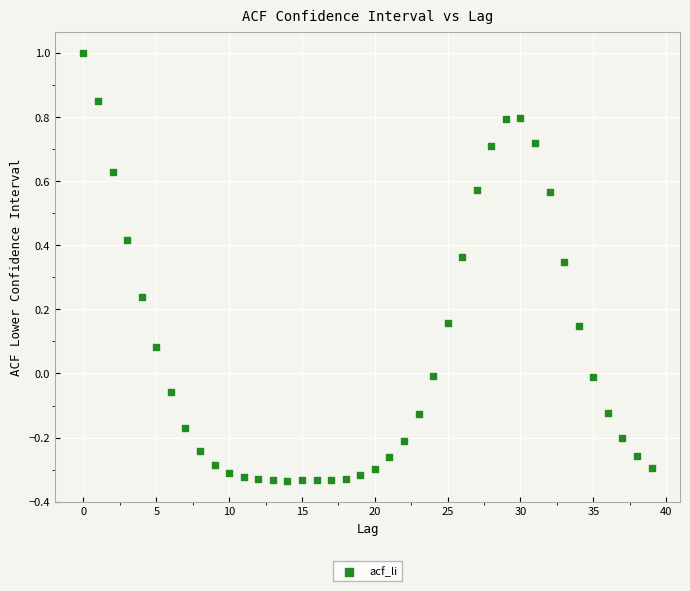

What is the range of Y values (max minus min)?

1.3